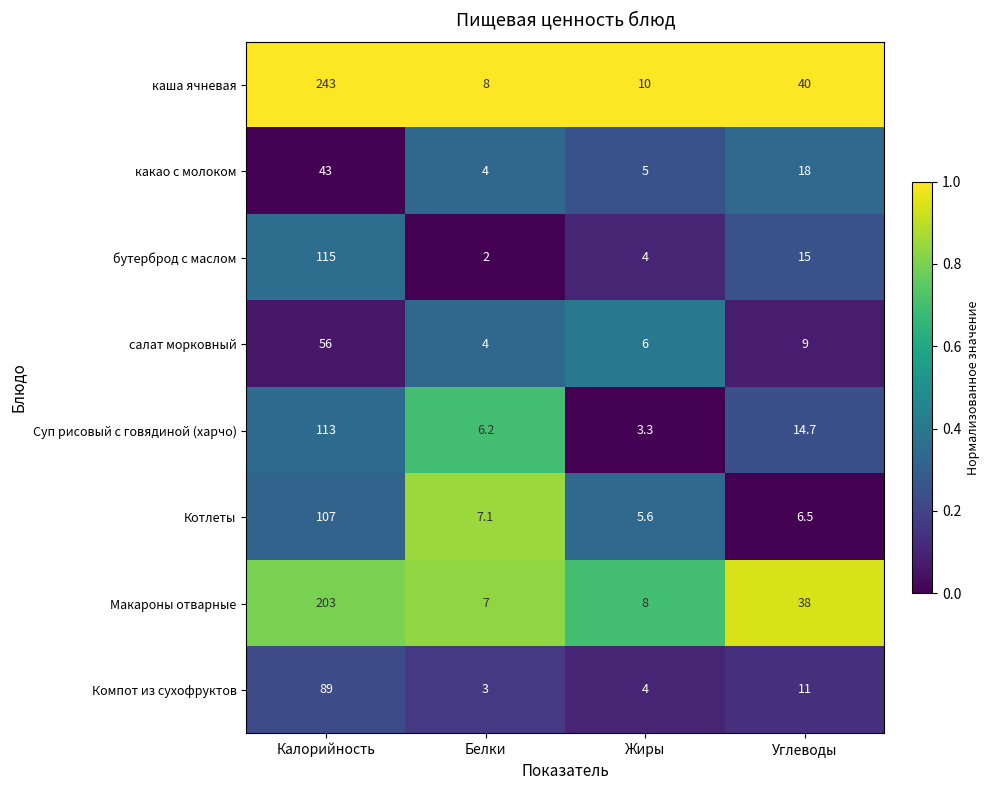

Which series has the largest total across all categories?

каша ячневая